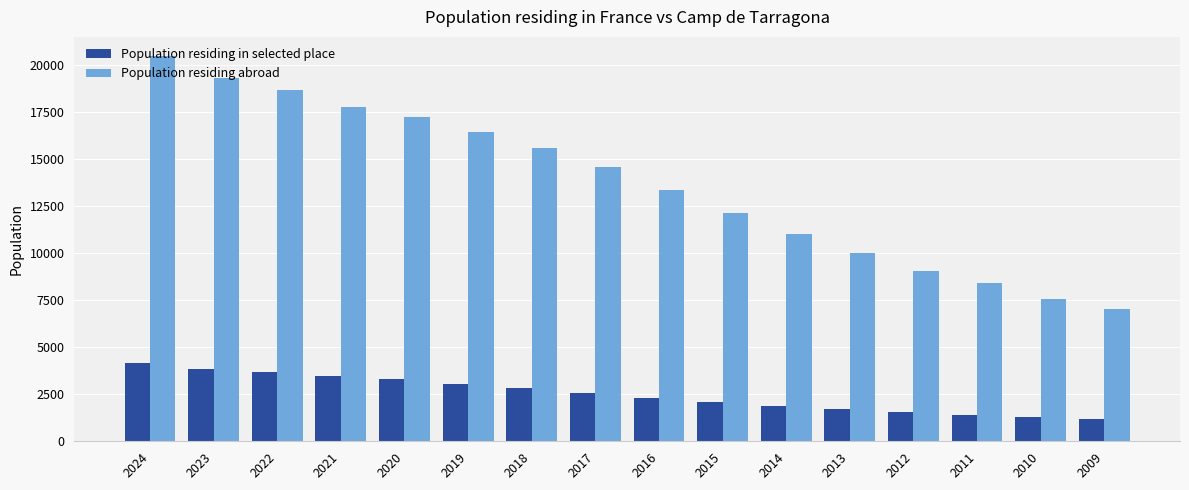

Which series has the largest total across all categories?

Population residing abroad